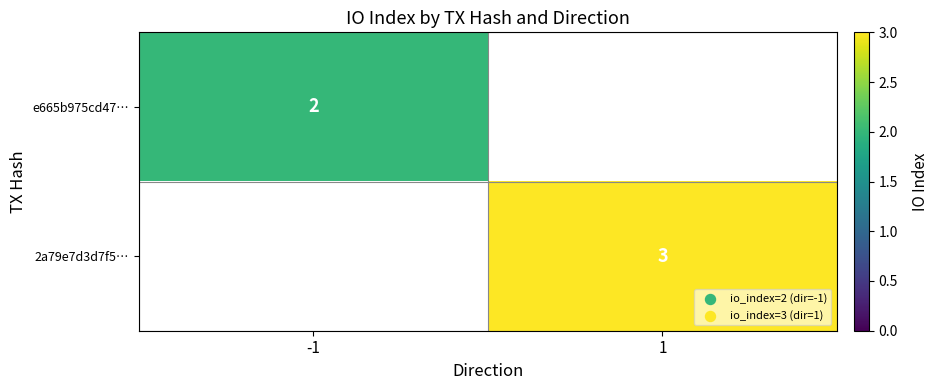

Is the value of e665b975cd47… at -1 greater than the value of 2a79e7d3d7f5… at 1?

No